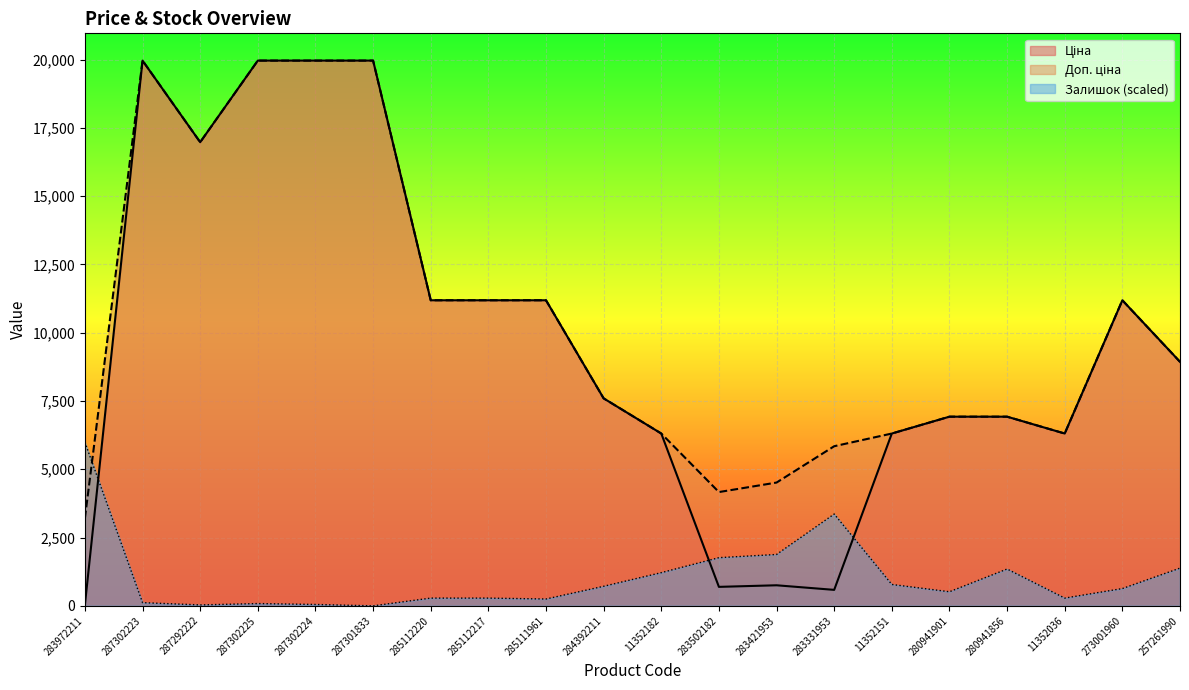

What are all the series names shown in the legend?

Ціна, Доп. ціна, Залишок